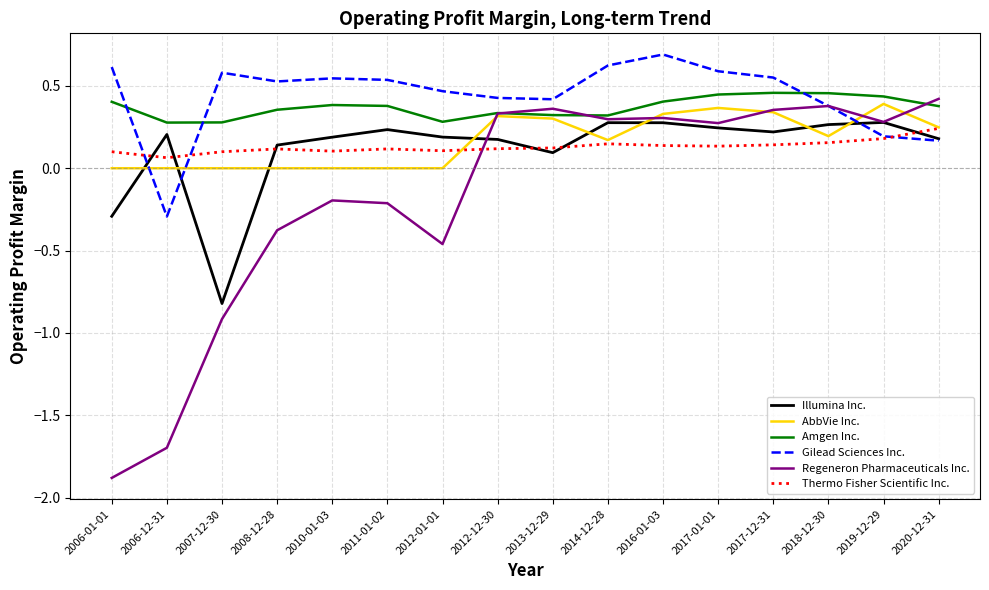

What is the minimum value shown in the chart?

-1.9